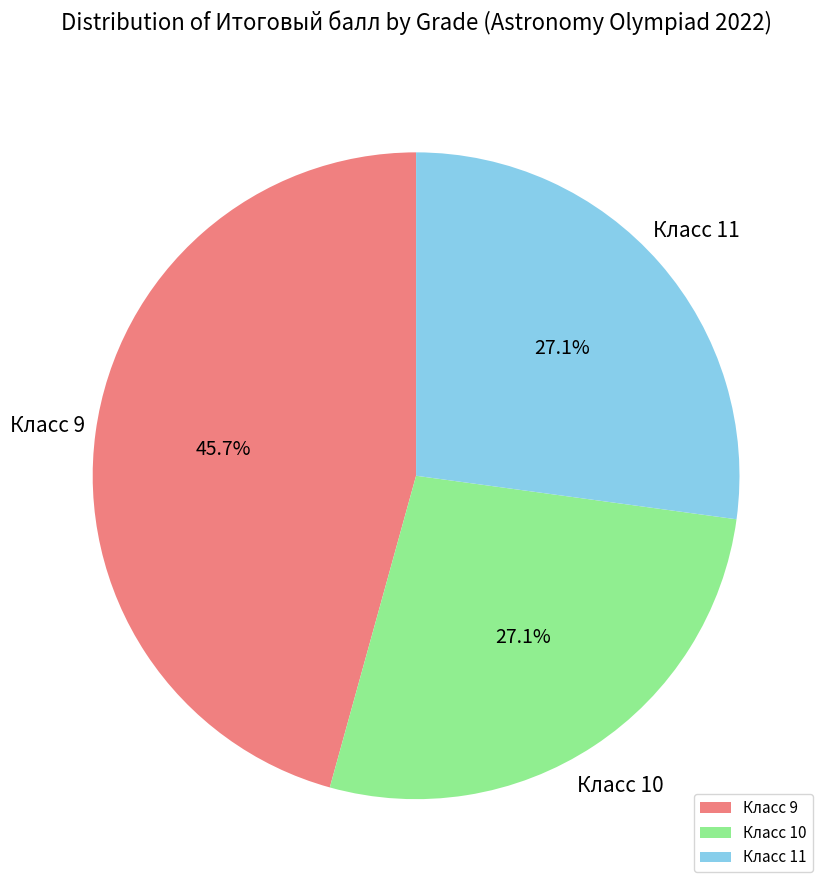

Which category has the biggest portion of the pie?

Класс 9